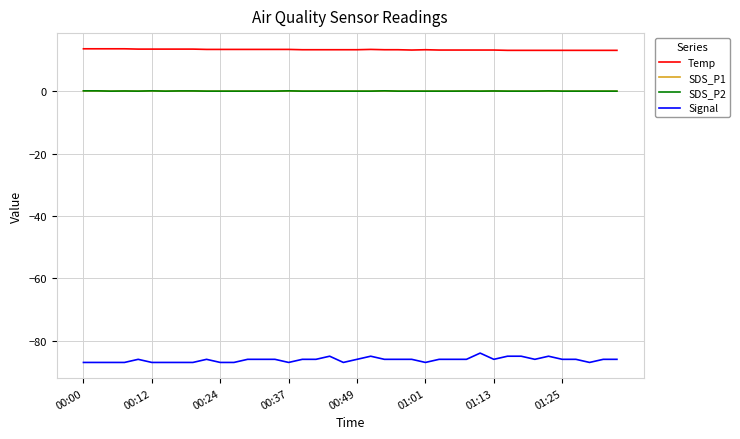

True or false: Signal and SDS_P1 cross at least once.

False